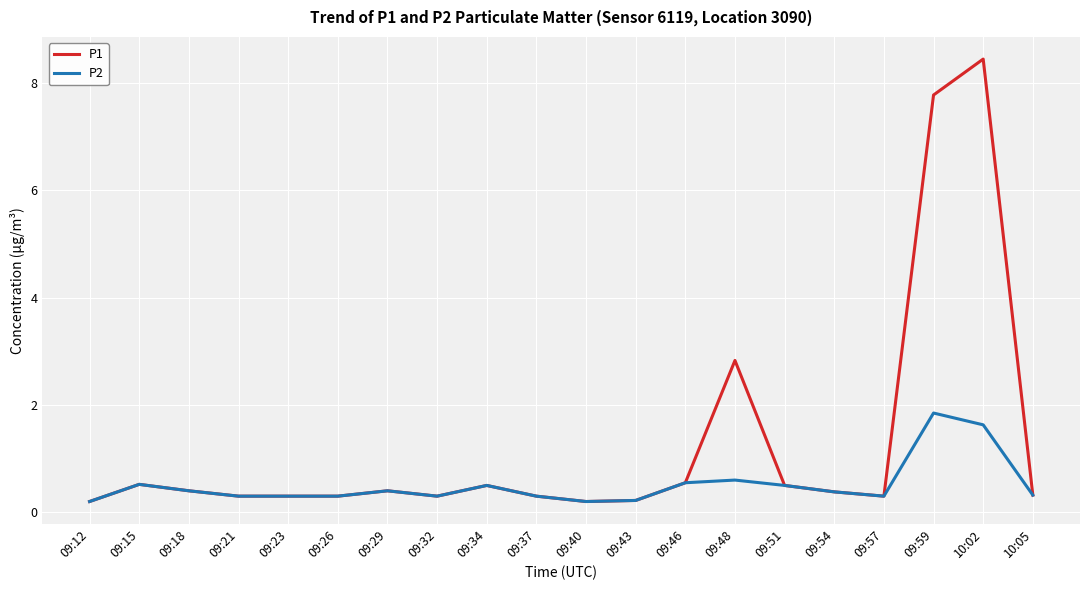

What is the minimum value shown in the chart?

0.2